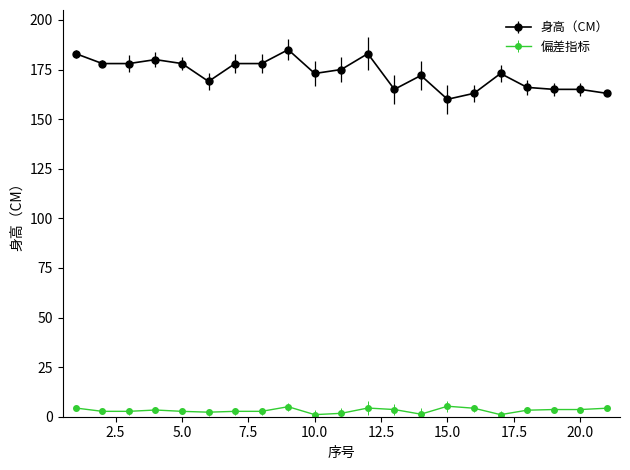

What is the maximum value shown in the chart?

185.0